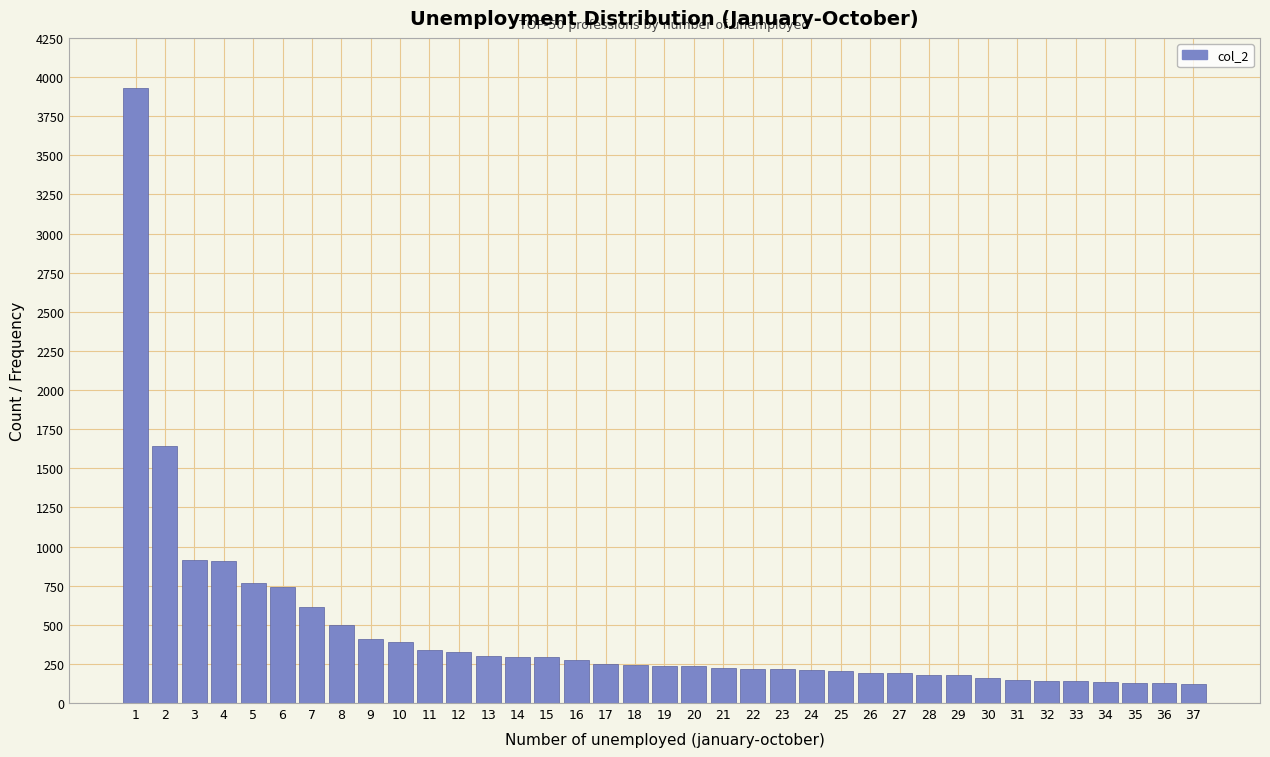

Is it true that the value at 35 is 126?

True